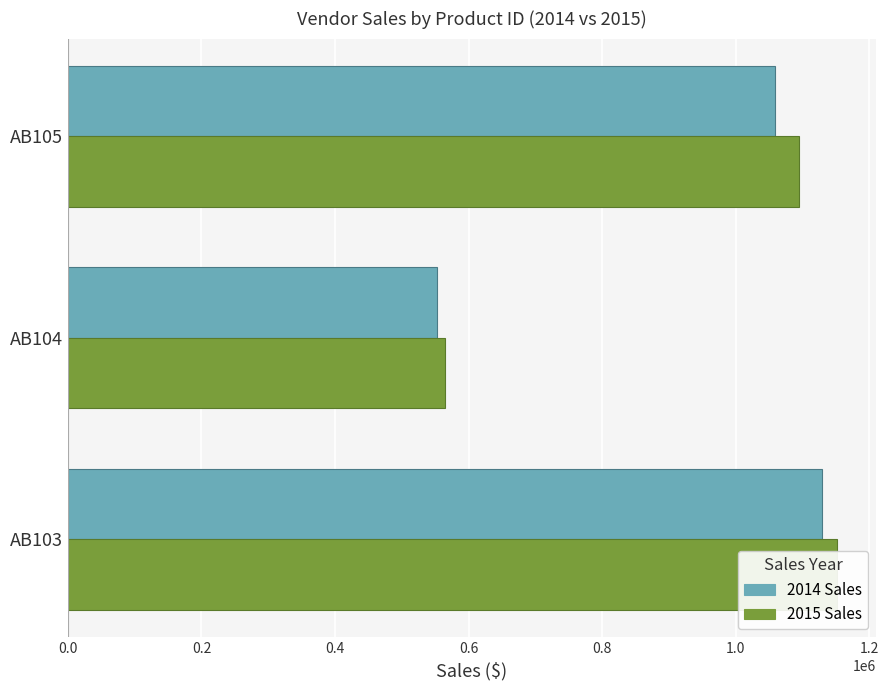

Are the bars grouped side by side (vs. stacked)?

Yes